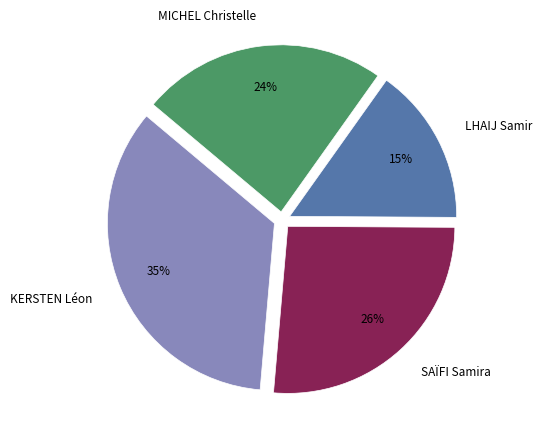

Approximately how many times larger is the value at MICHEL Christelle compared to KERSTEN Léon?

0.7